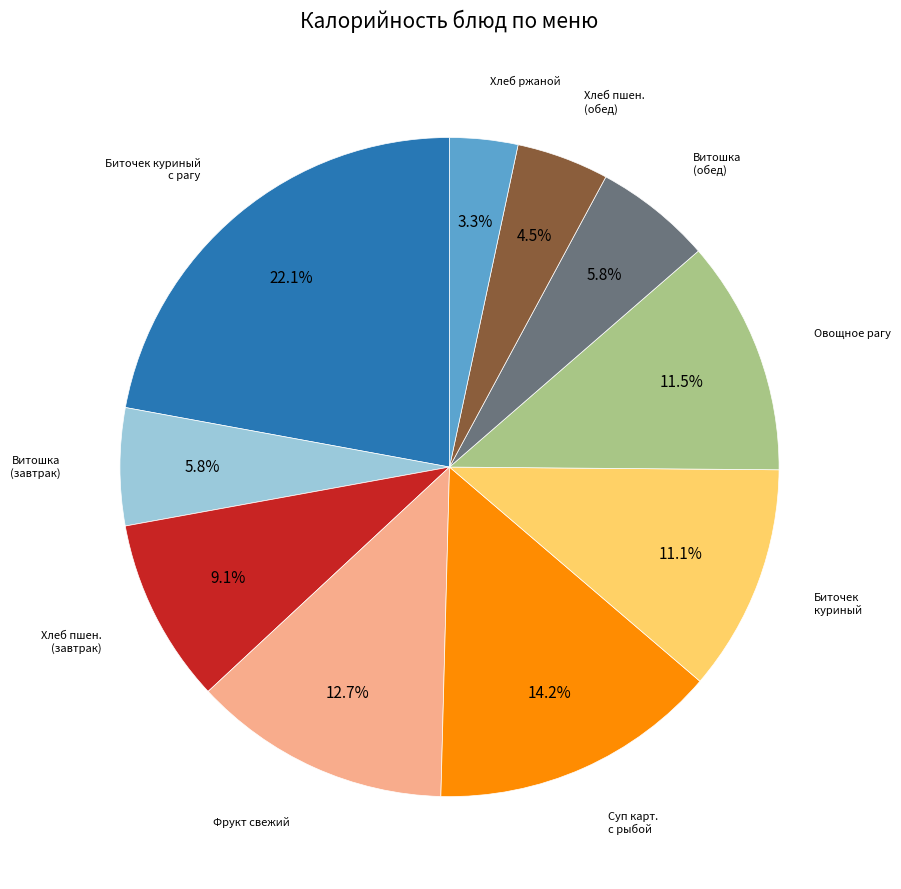

Does any single category account for the majority?

No